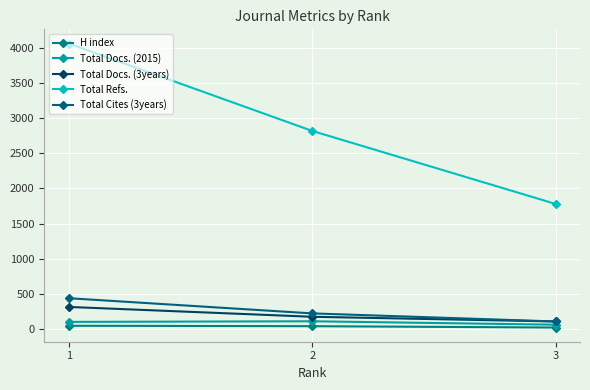

What are all the series names shown in the legend?

H index, Total Docs. (2015), Total Docs. (3years), Total Refs., Total Cites (3years)